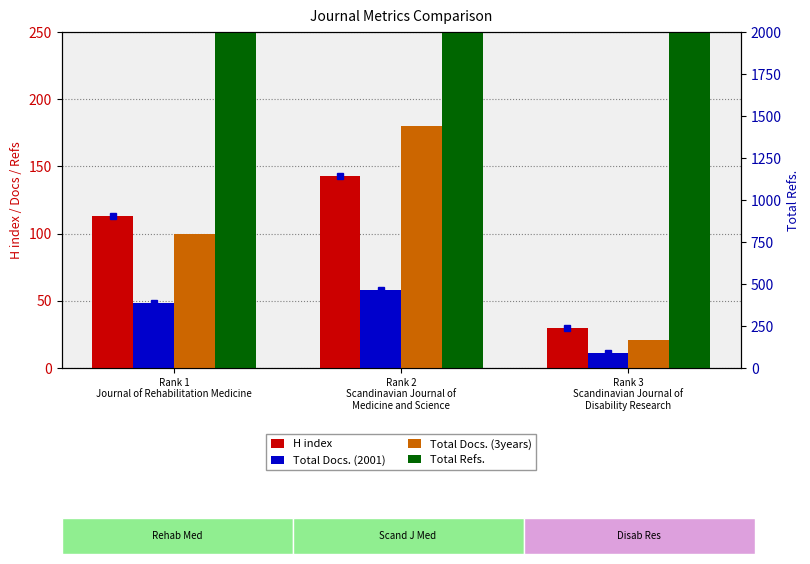

What is the label of the 2nd bar from the left?

Rank 2
Scandinavian Journal of
Medicine and Science